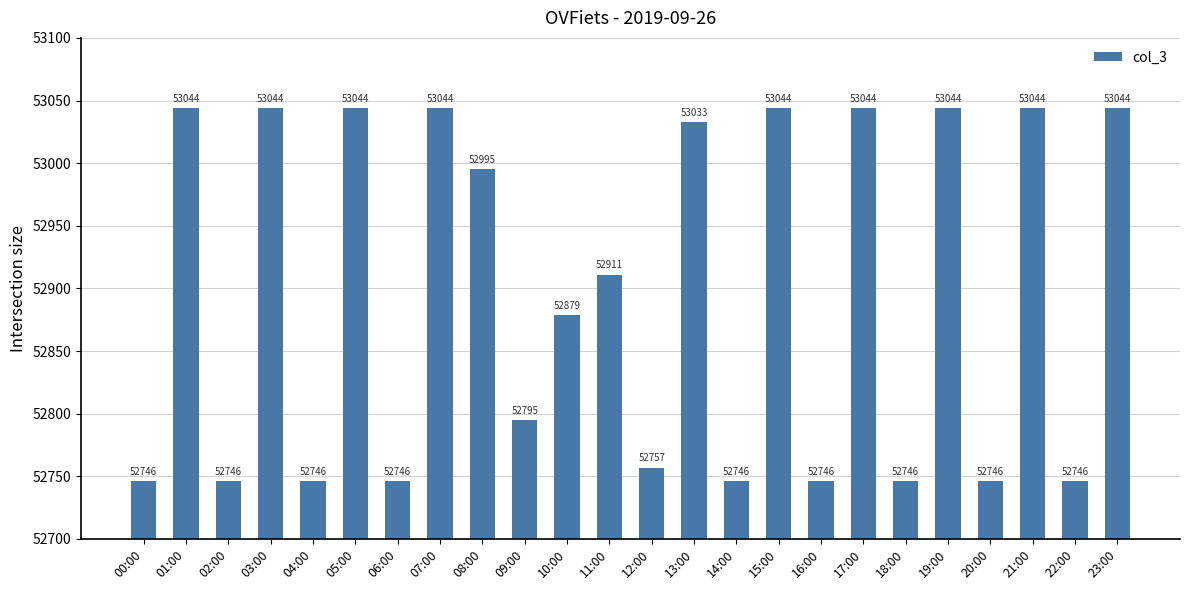

How many distinct data groups are displayed?

1